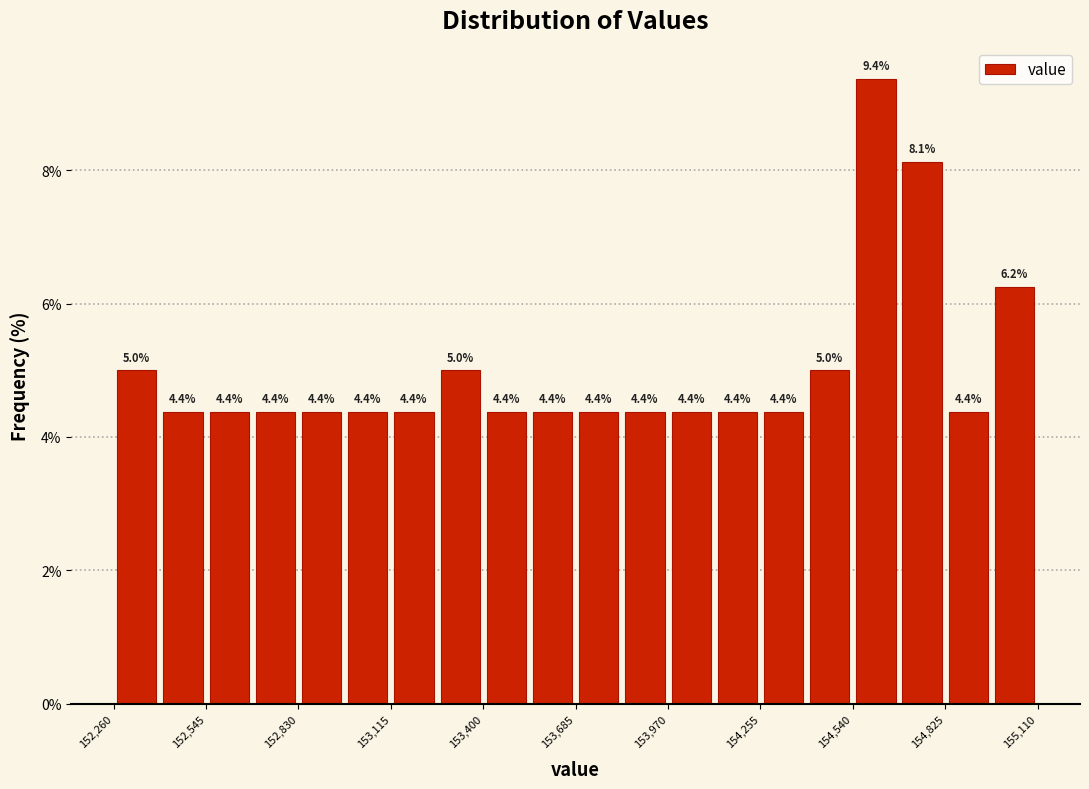

Read against the x-axis, roughly where is the centre of the tallest bar?

154600